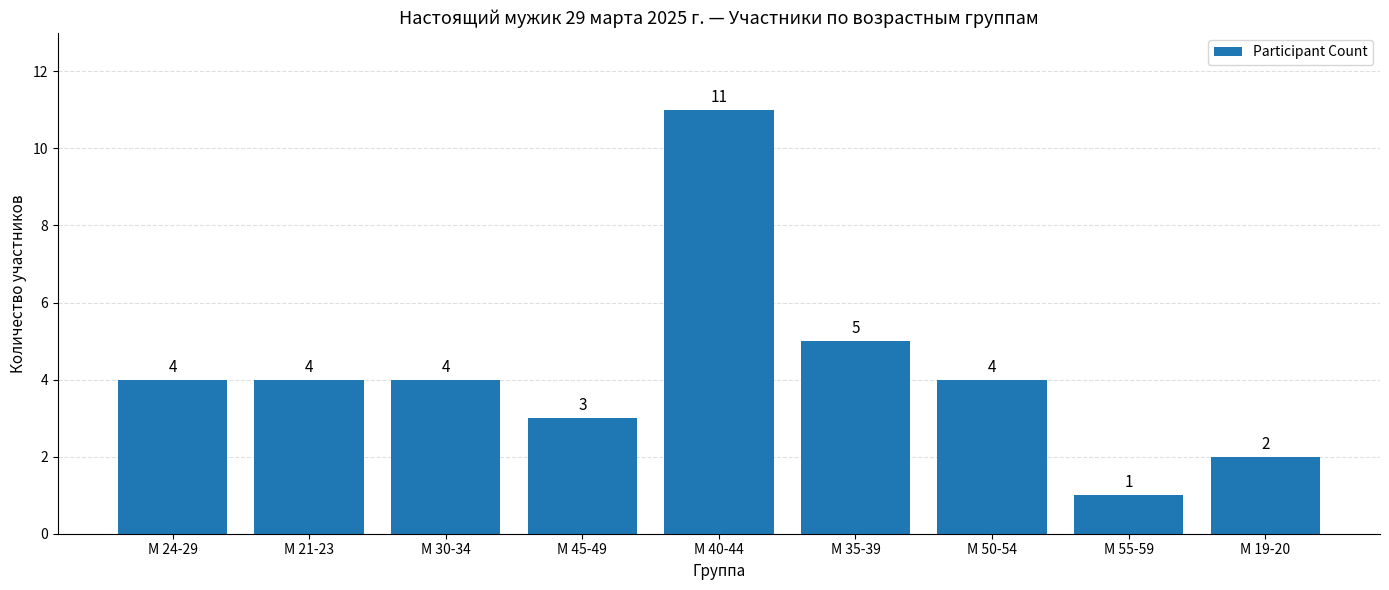

Between М 40-44 and М 35-39, which is larger?

М 40-44